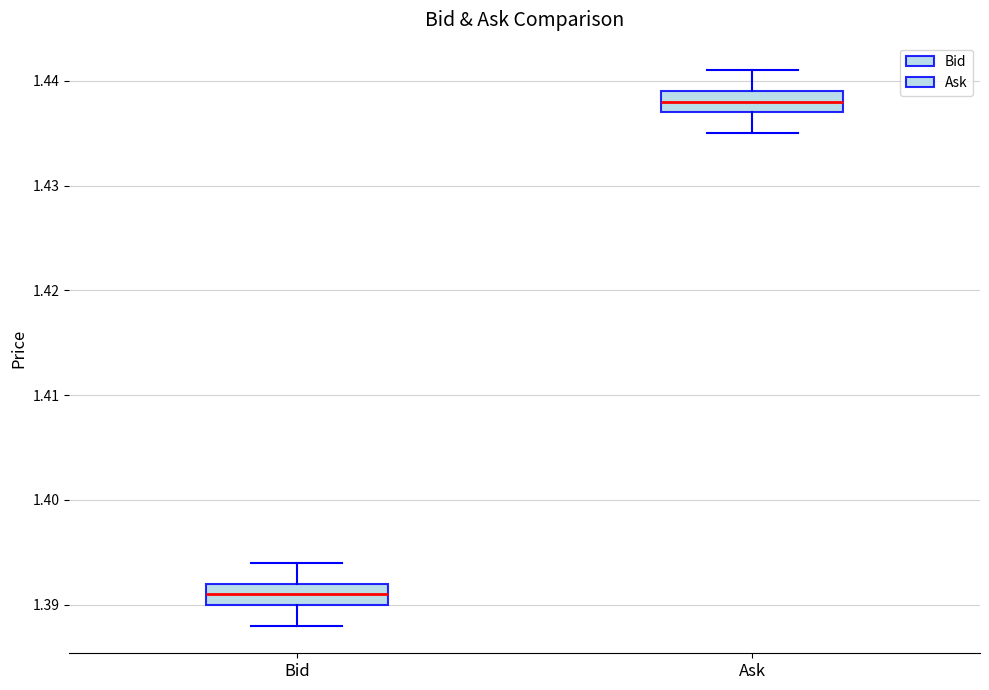

Reading left to right, transcribe this box plot: for each box, give where its median line is, the range the box spans, and where its two whiskers end, as read against the y-axis. The values are not printed on the chart, so give them approximately, as read against the axis.

Bid: median 1.391, box 1.390 to 1.392, whiskers 1.388 to 1.394
Ask: median 1.438, box 1.437 to 1.439, whiskers 1.435 to 1.441